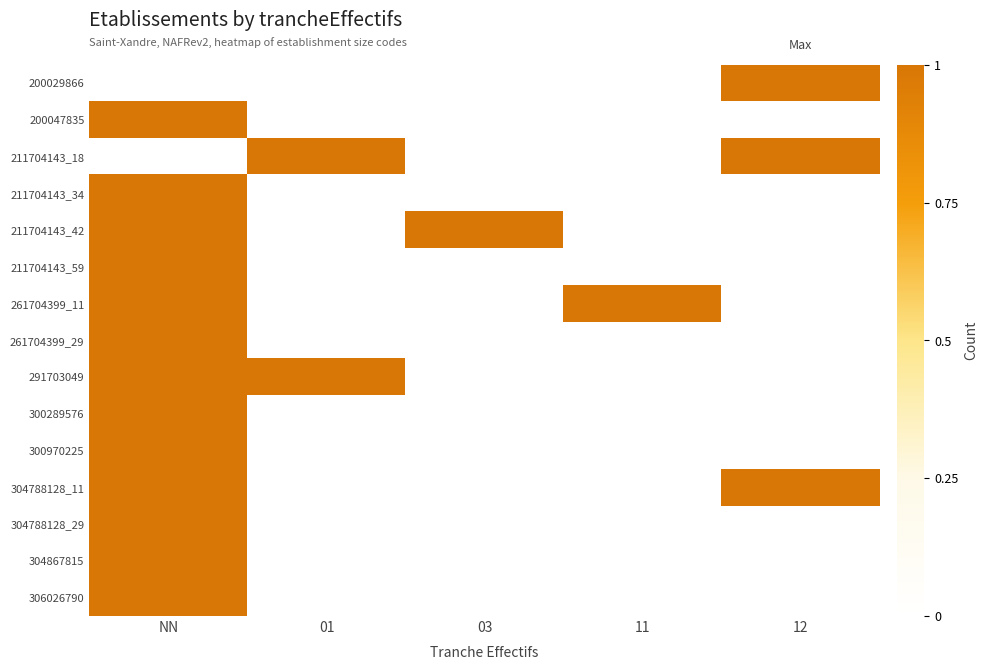

At how many categories does at least one series exceed 0?

5